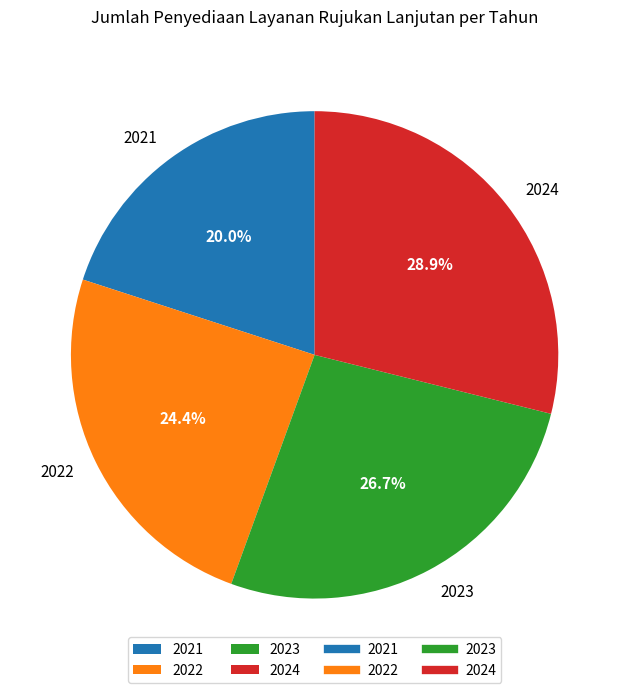

What percentage is the 2022 slice, to the nearest percent?

24%